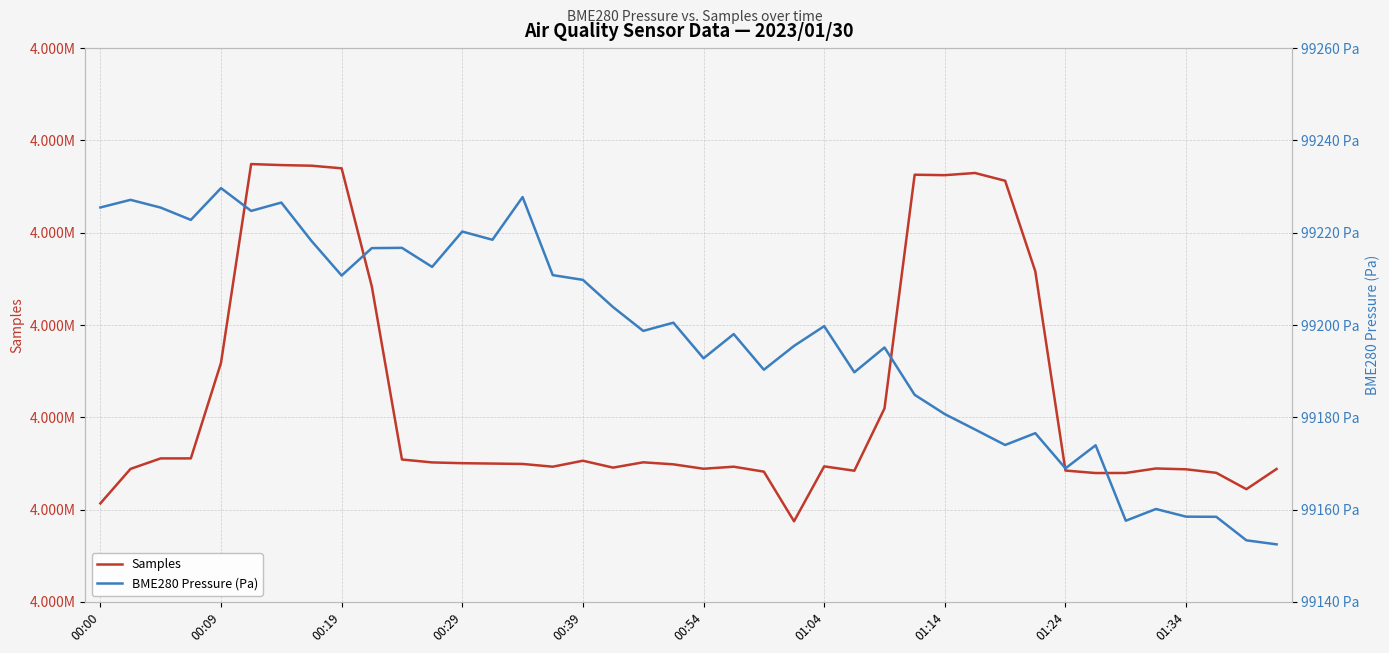

At 00:19, list the series in order from smallest to largest.

BME280 Pressure (Pa), Samples